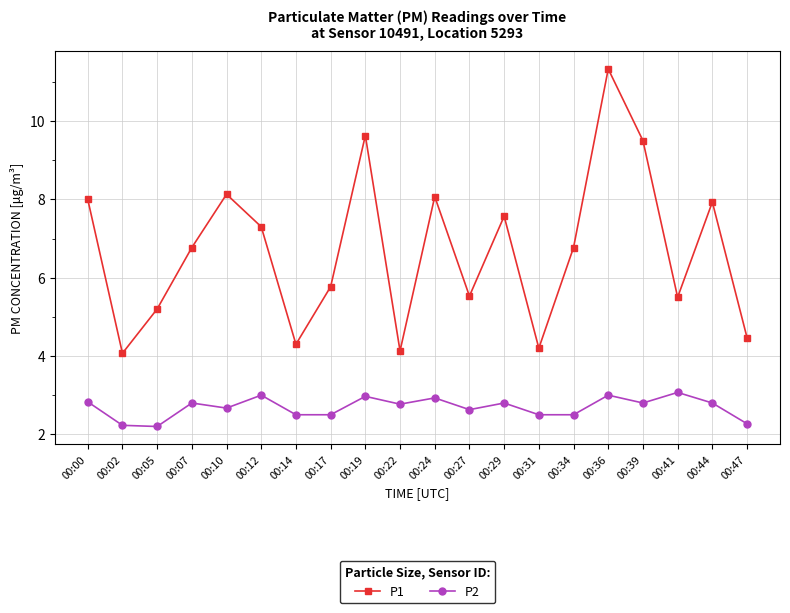

What is the maximum value for P2?

3.1